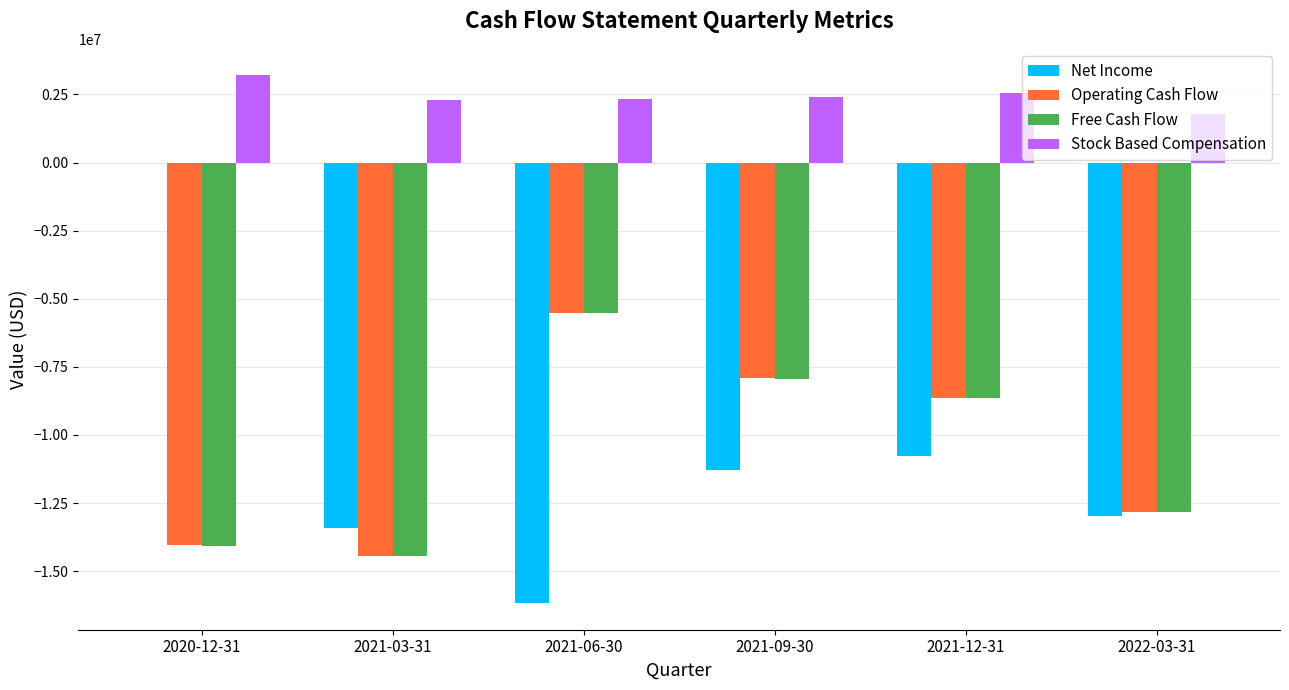

Does the chart contain stacked bars?

No